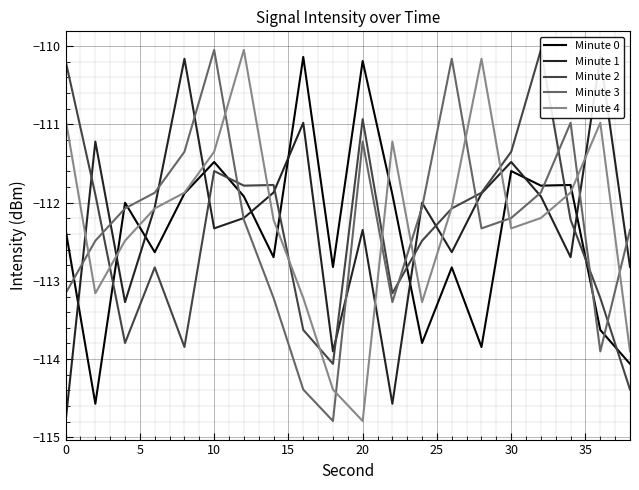

What are all the series names shown in the legend?

Minute 0, Minute 1, Minute 2, Minute 3, Minute 4